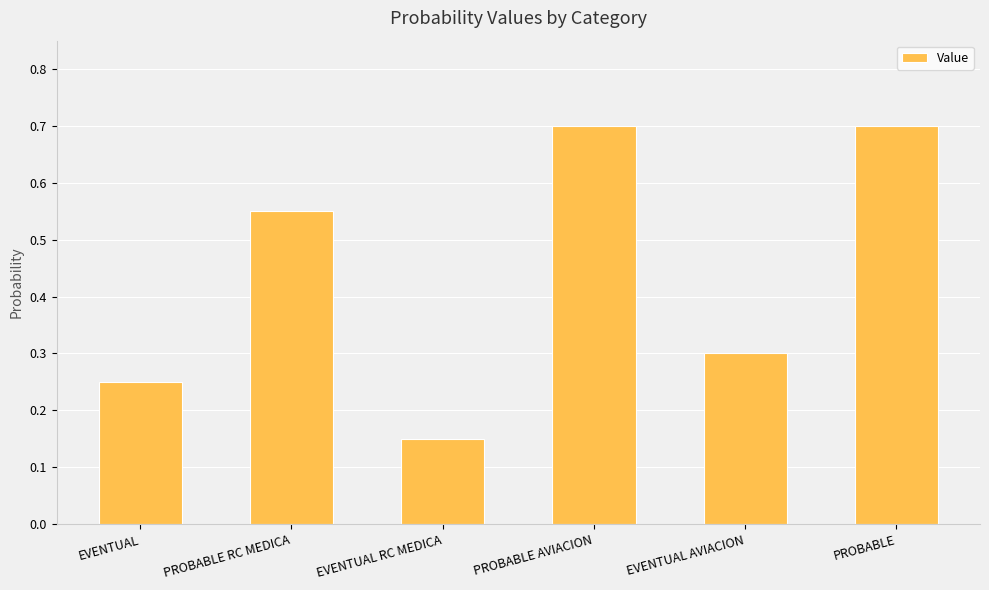

Between EVENTUAL and PROBABLE, which is larger?

PROBABLE